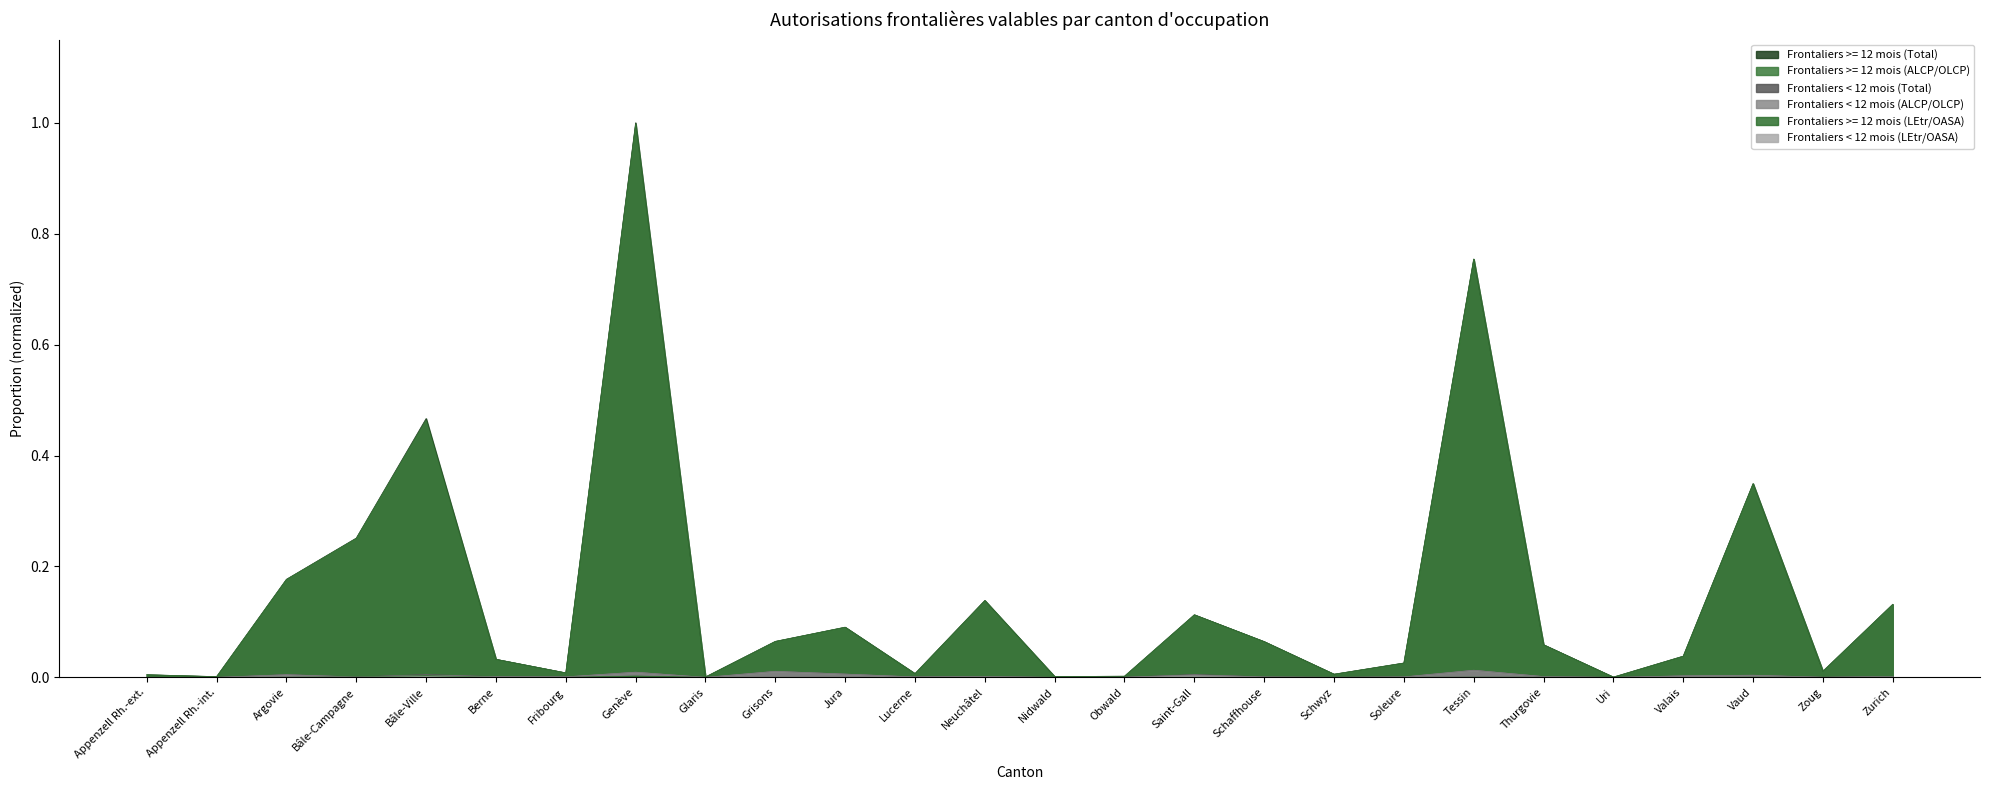

Rank the series at Grisons from lowest to highest value.

Frontaliers < 12 mois (LEtr/OASA), Frontaliers >= 12 mois (LEtr/OASA), Frontaliers < 12 mois (ALCP/OLCP), Frontaliers < 12 mois (Total), Frontaliers >= 12 mois (ALCP/OLCP), Frontaliers >= 12 mois (Total)